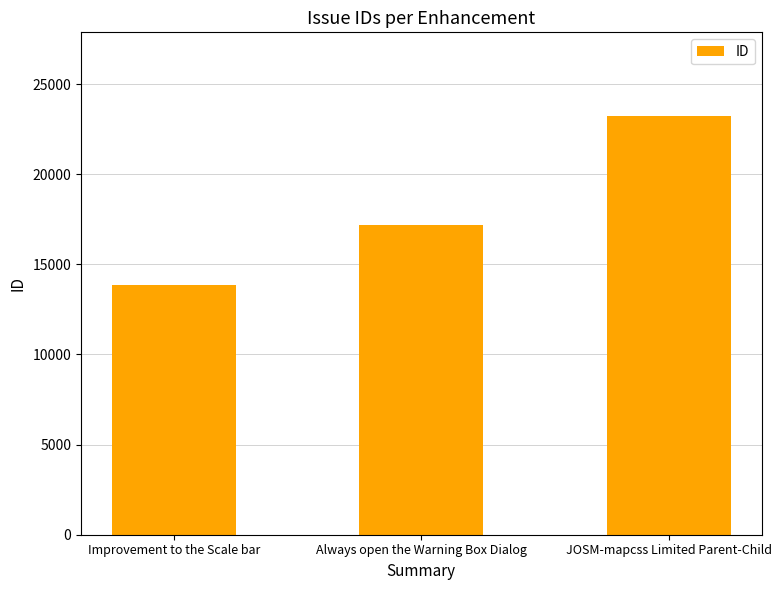

What is the sum of all values?

54288